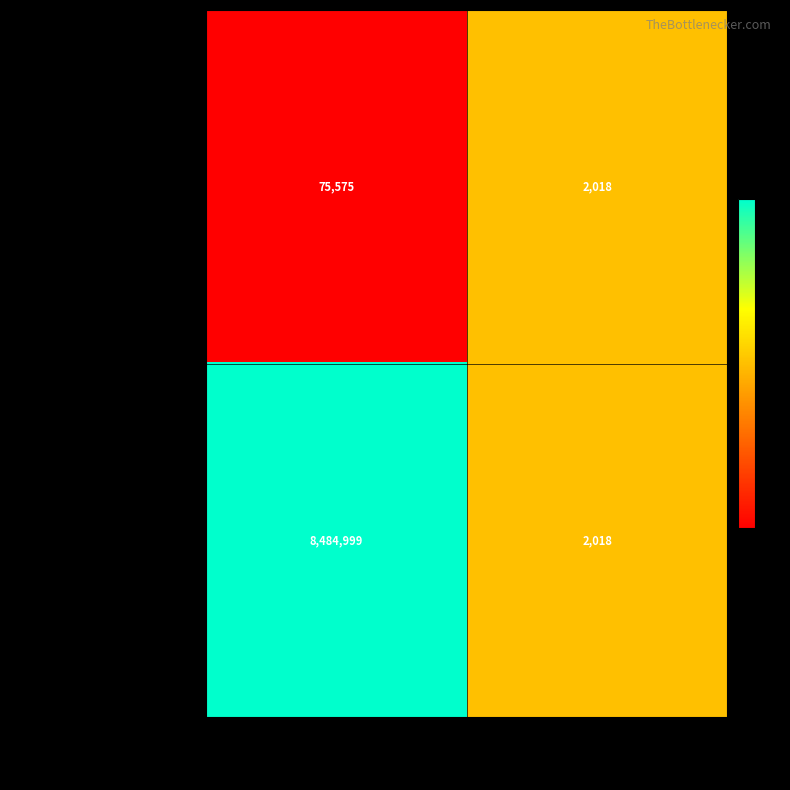

List the labels in order of Grupo Operativo PURINAS 4.0 value, largest first.

Total económico, Año de inicio